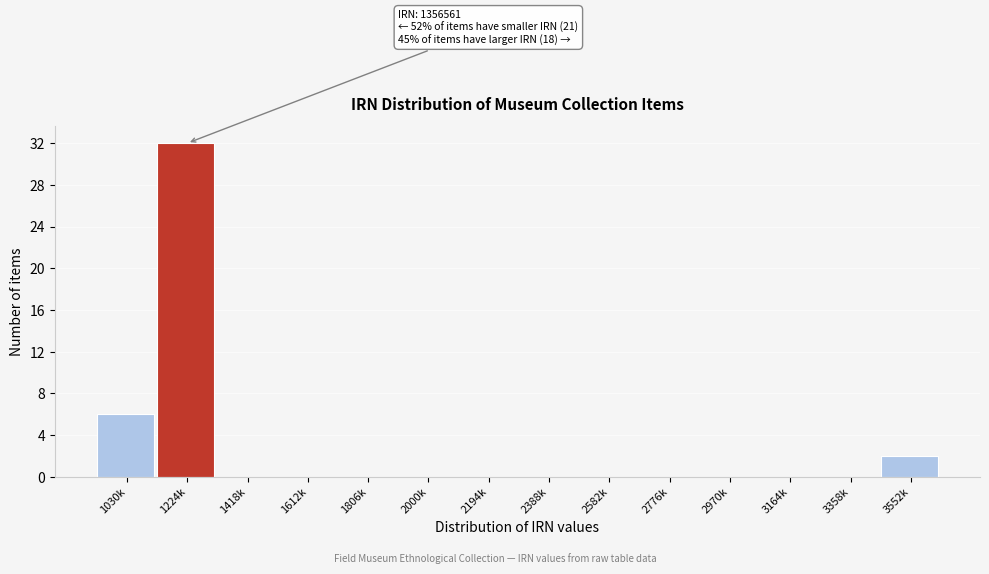

Reading left to right, what are all the values shown in this chart?

1030k=6	1224k=32	1418k=0	1612k=0	1806k=0	2000k=0	2194k=0	2388k=0	2582k=0	2776k=0	2970k=0	3164k=0	3358k=0	3552k=2